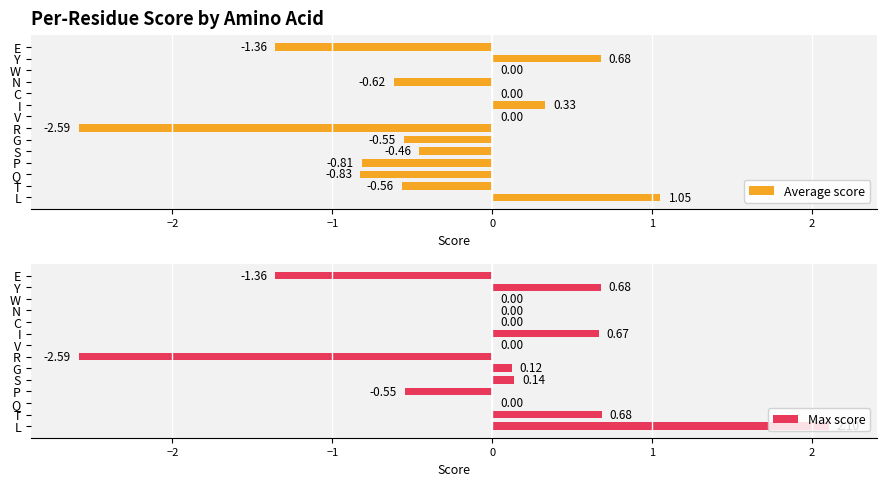

Which category has the highest value in the Max score series?

L